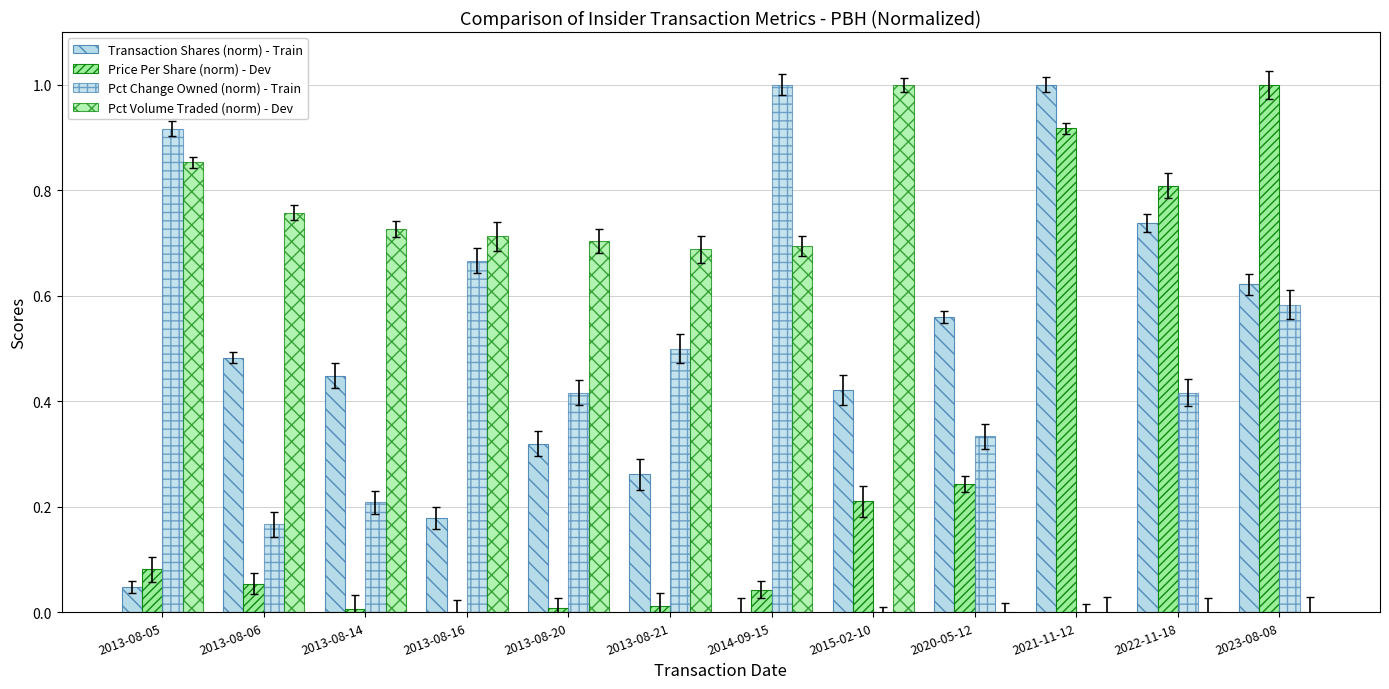

What is the difference between the highest and lowest values at 2021-11-12?

1.0